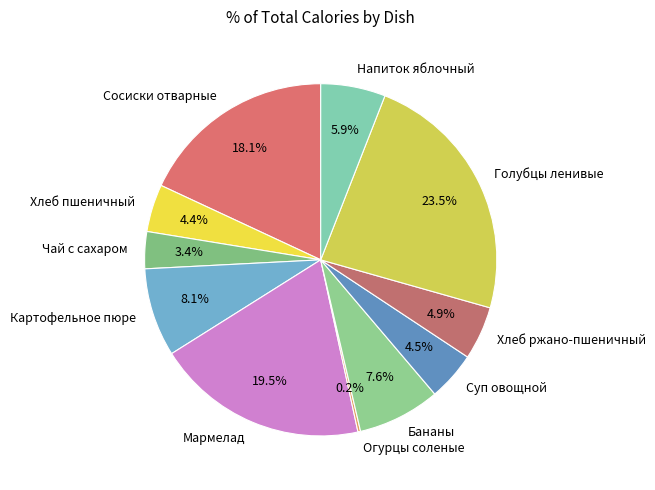

How much of the chart is everything except Чай с сахаром?

96.6%